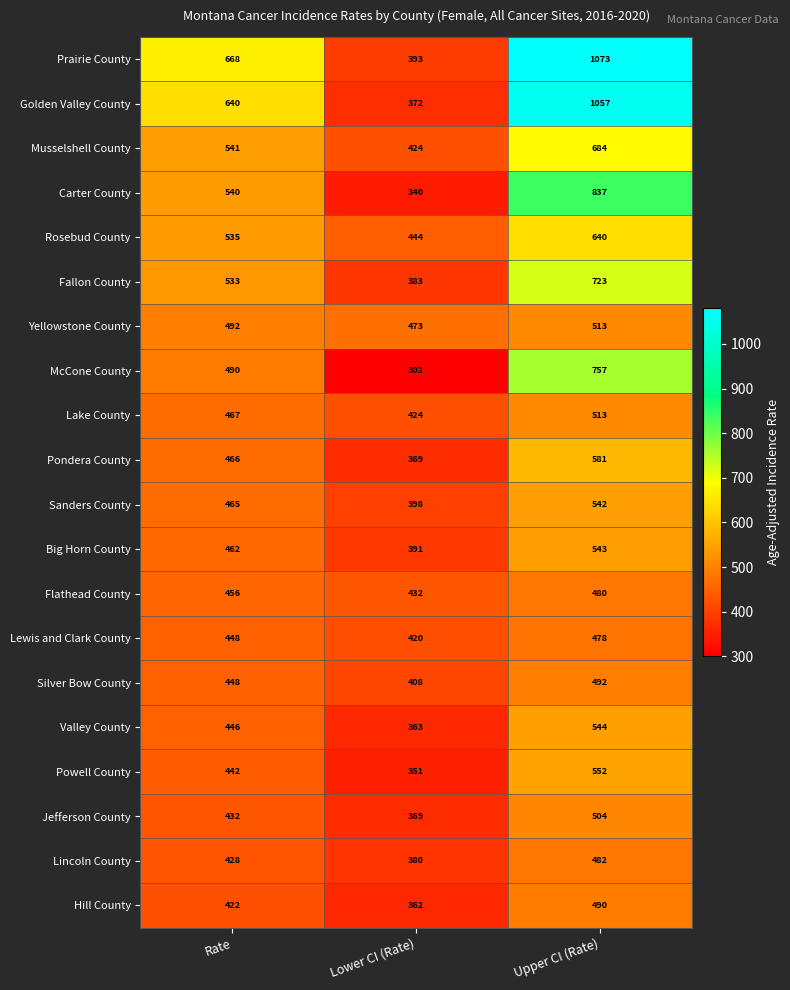

Where is Rosebud County nearest to the value 542?

Rate